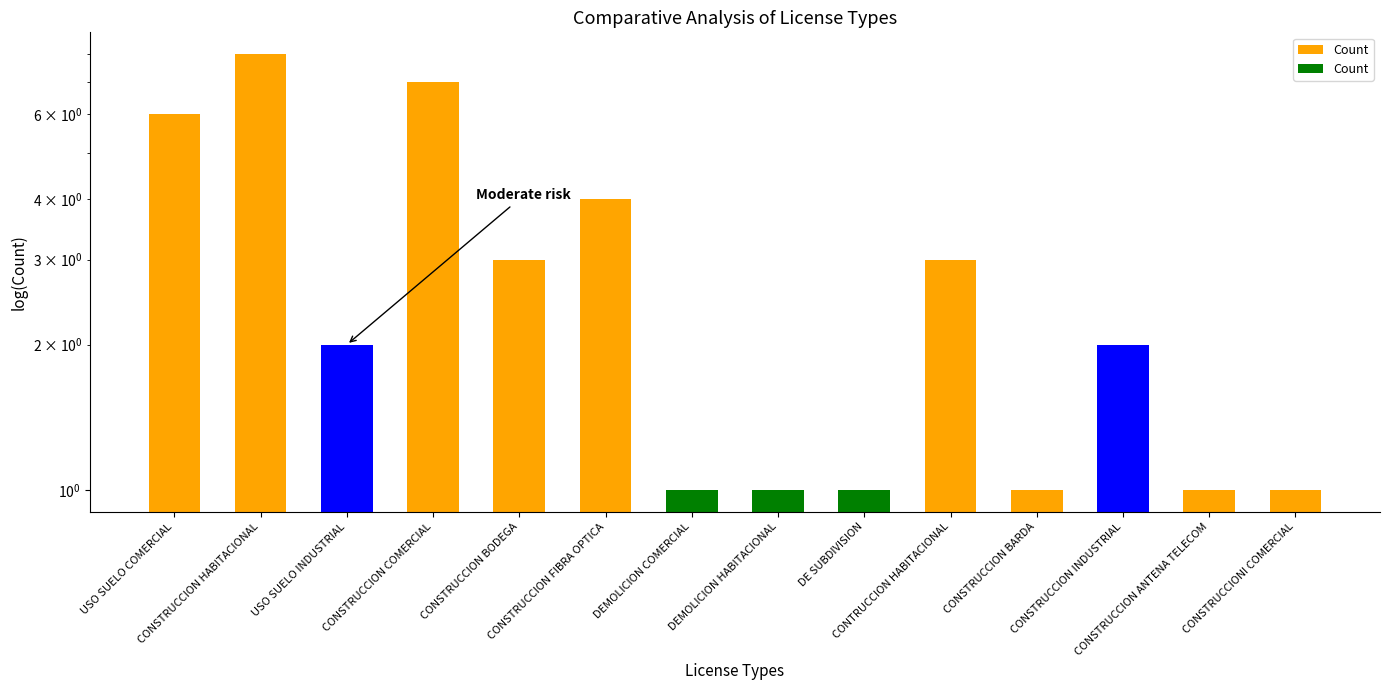

Reading left to right, extract all data points from this chart.

6	8	2	7	3	4	1	1	1	3	1	2	1	1